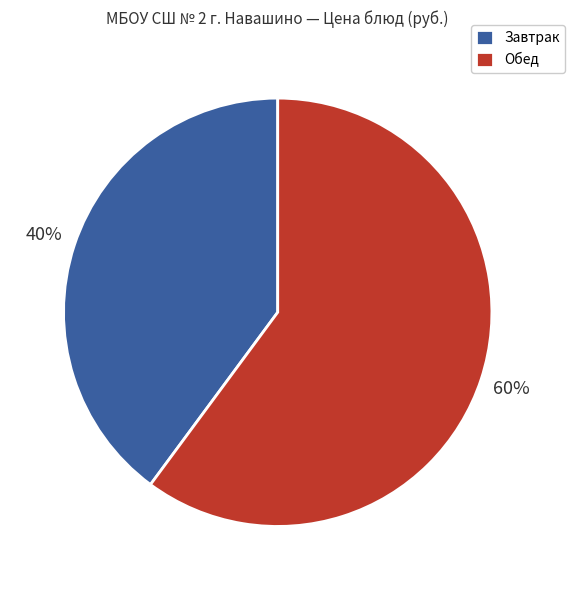

To the nearest percent, what is the average slice percentage?

50%